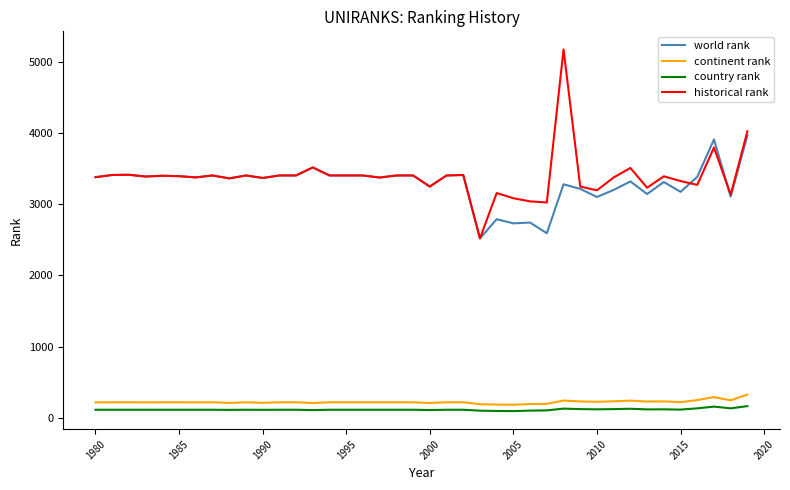

Which series has the widest spread of values?

historical rank